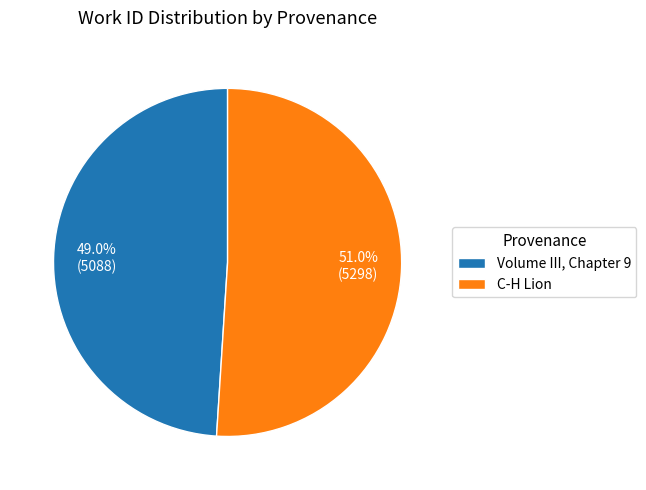

Count the number of slices in the pie.

2